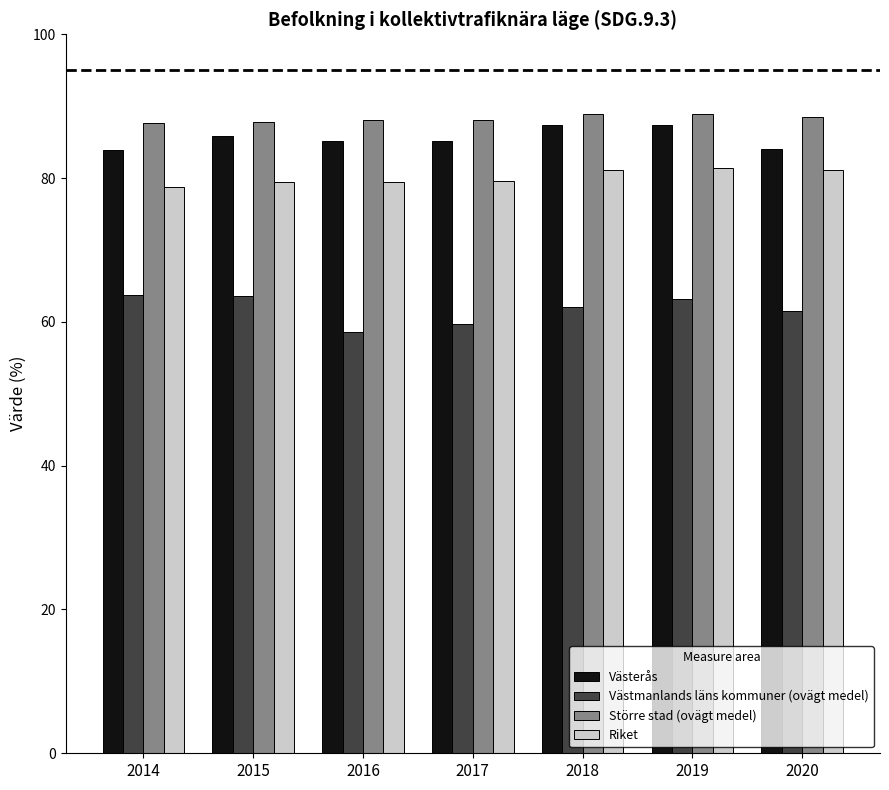

What value does the Västmanlands läns kommuner (ovägt medel) series have at 2016?

58.5